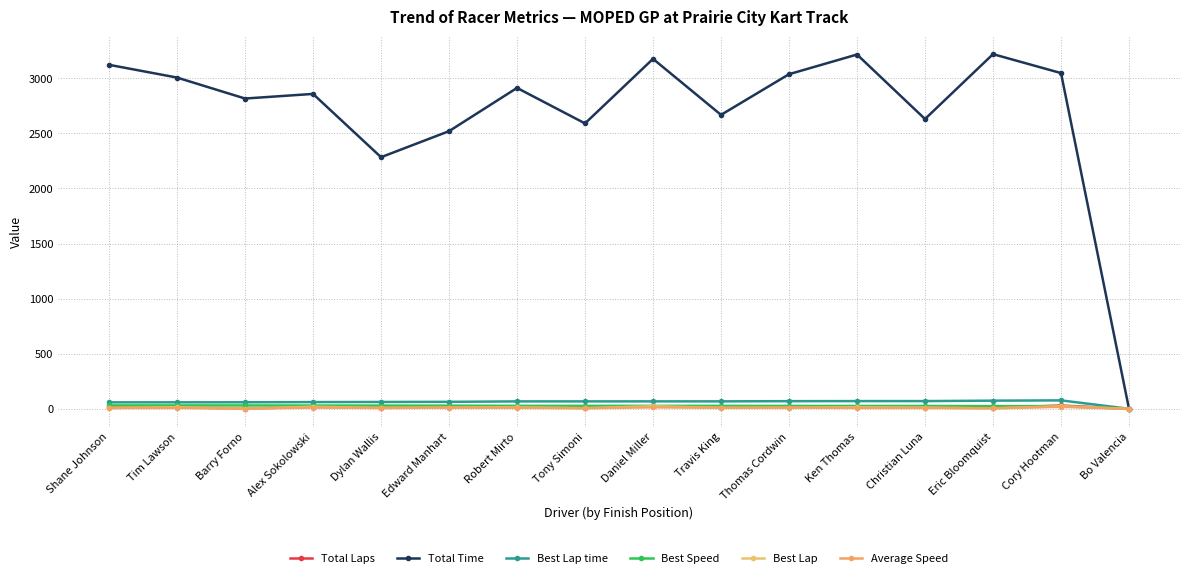

How many data points in Best Speed are less than 26?

5